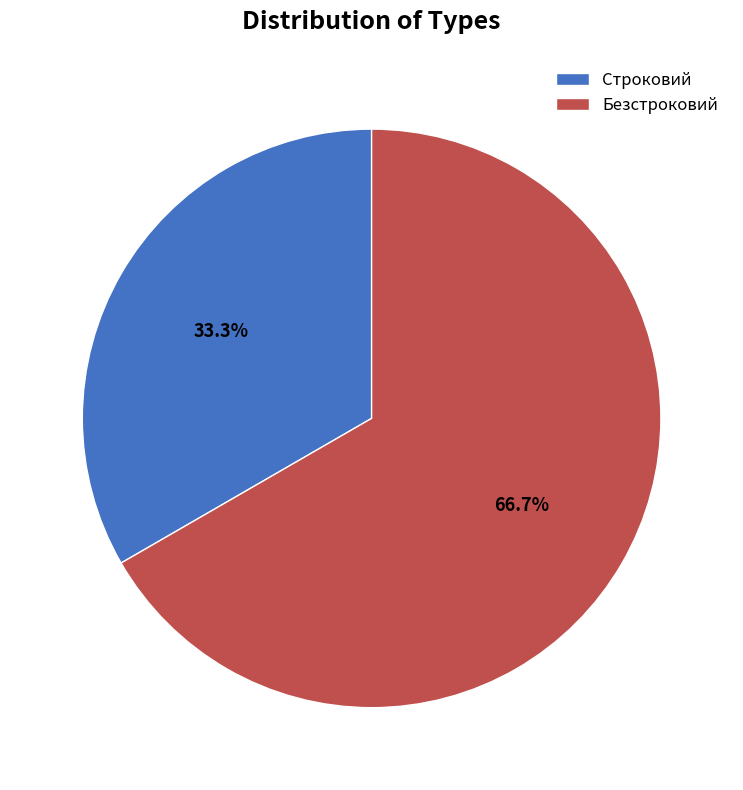

How many segments does this pie chart have?

2